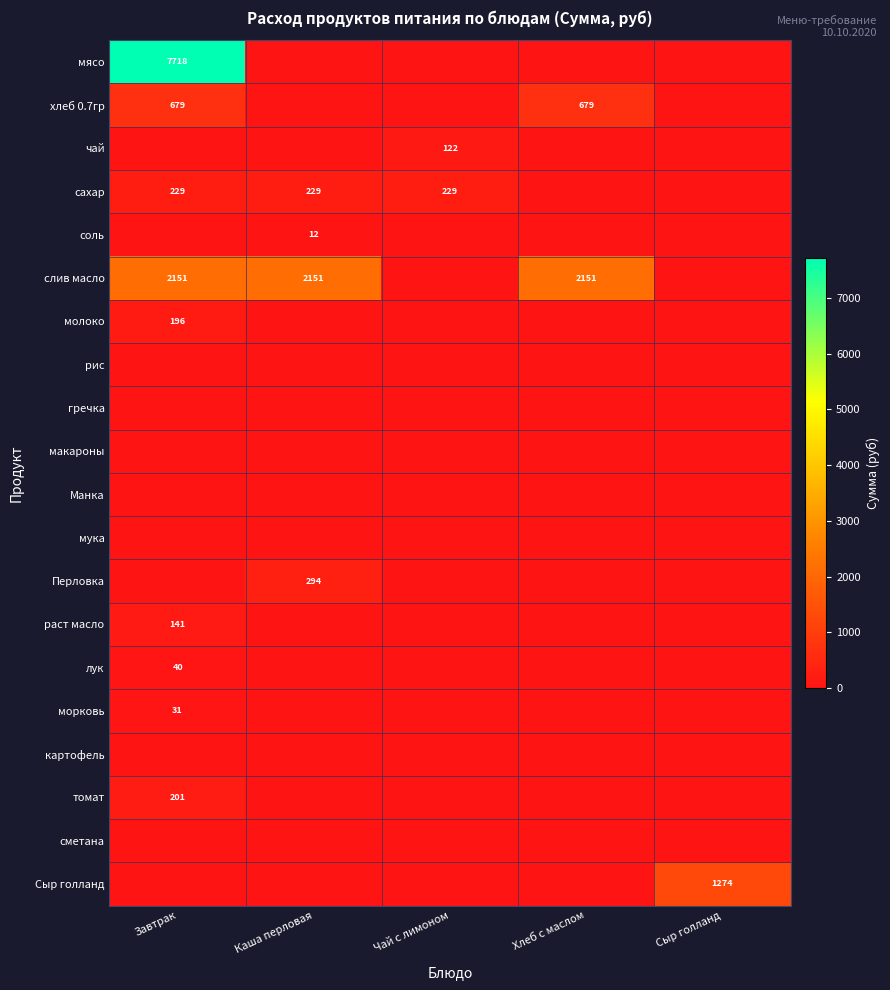

Which label corresponds to the smallest value in the chart?

Каша перловая